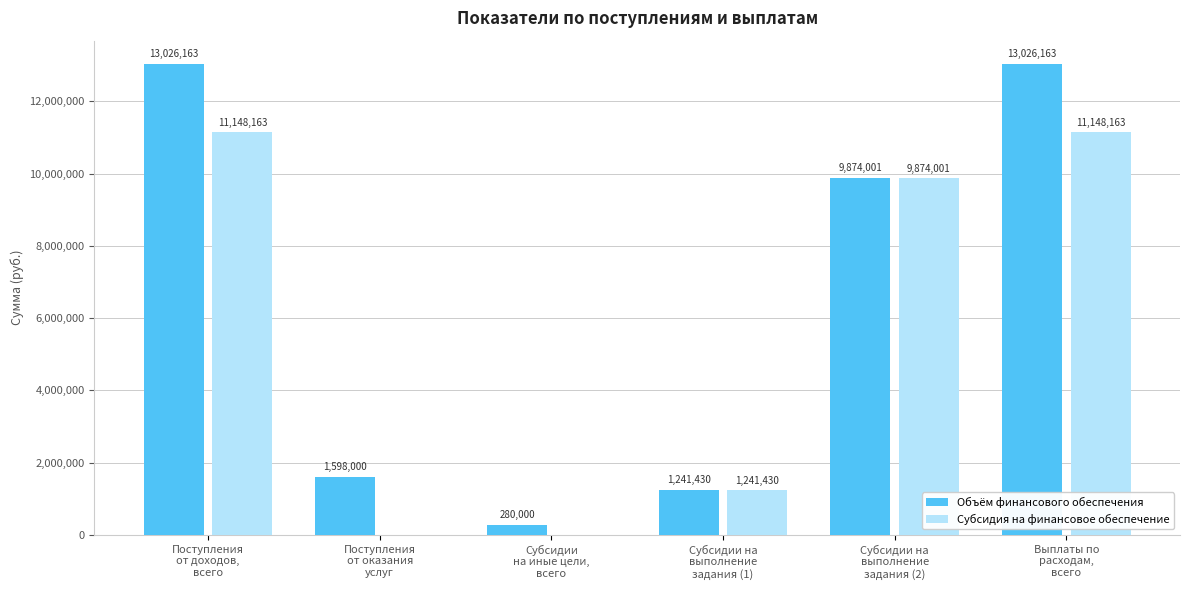

What is the sum of all Субсидия на финансовое обеспечение values?

33411757